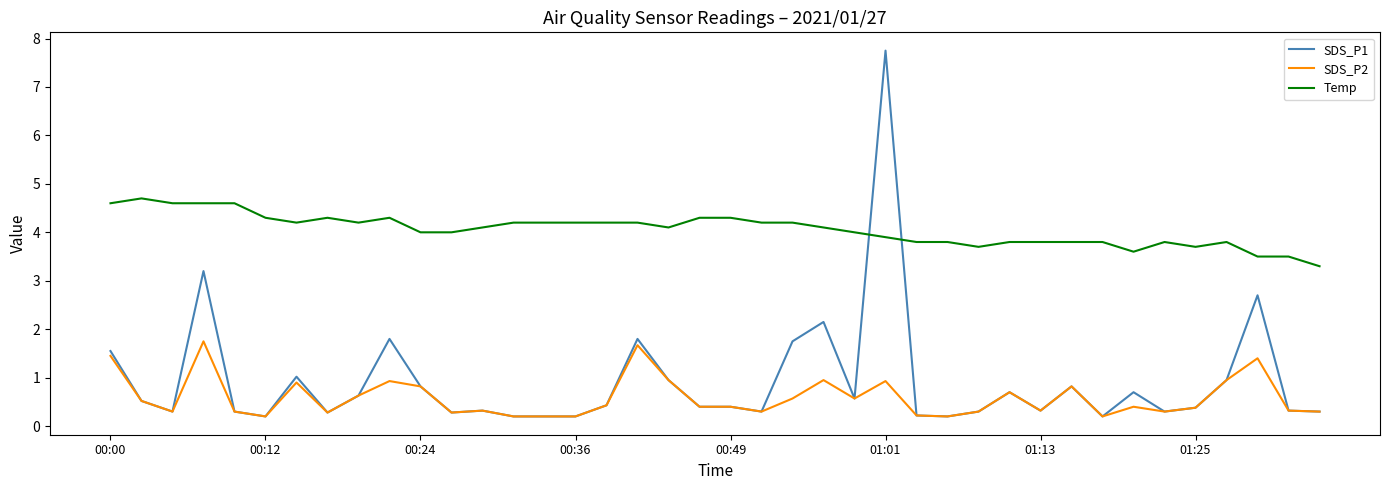

List the series in order of their peak value, highest first.

SDS_P1, Temp, SDS_P2